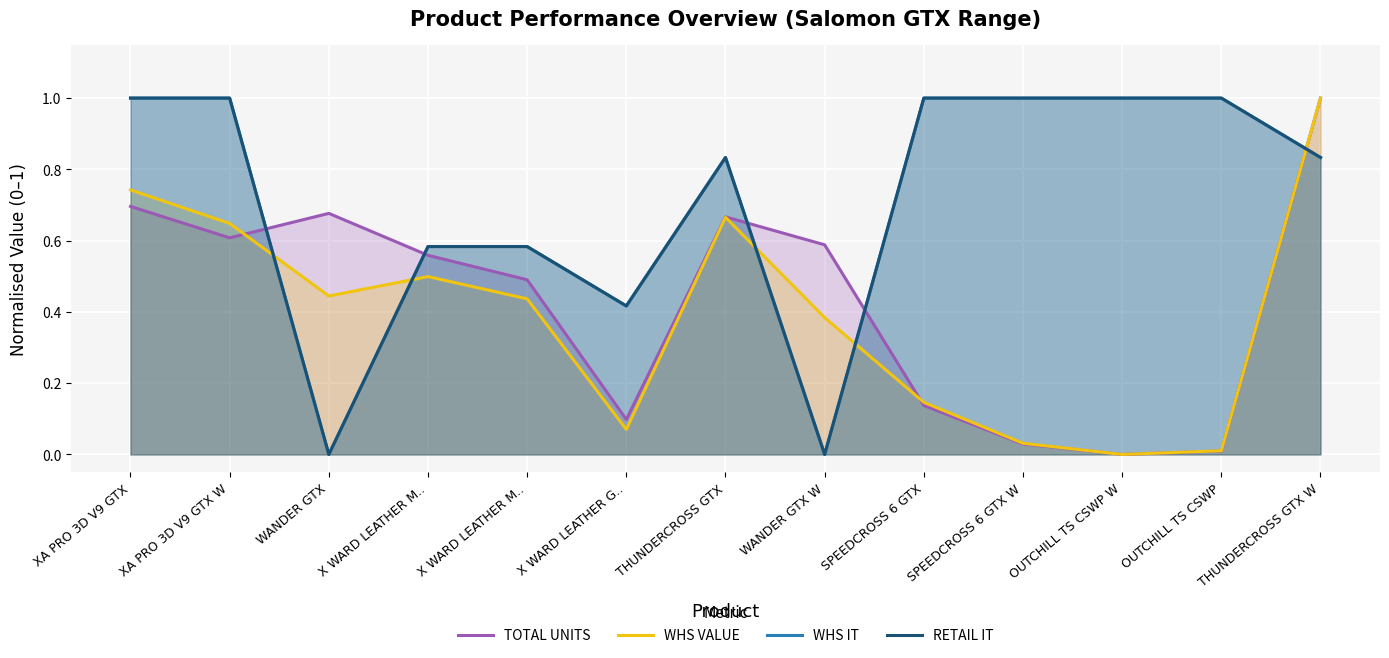

Between X WARD LEATHER M.. and SPEEDCROSS 6 GTX W, which series saw the biggest shift?

TOTAL UNITS